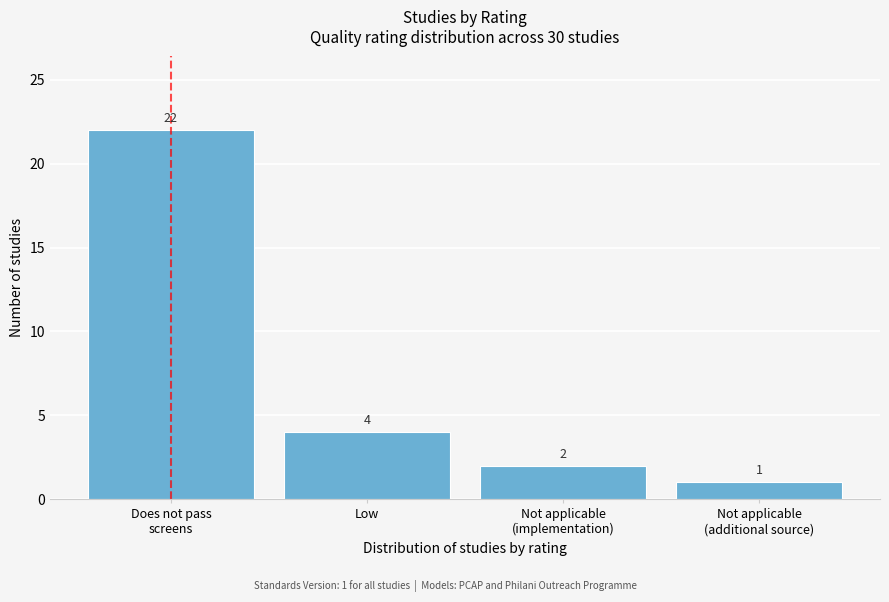

Reading left to right, list all the values displayed in this chart.

22	4	2	1